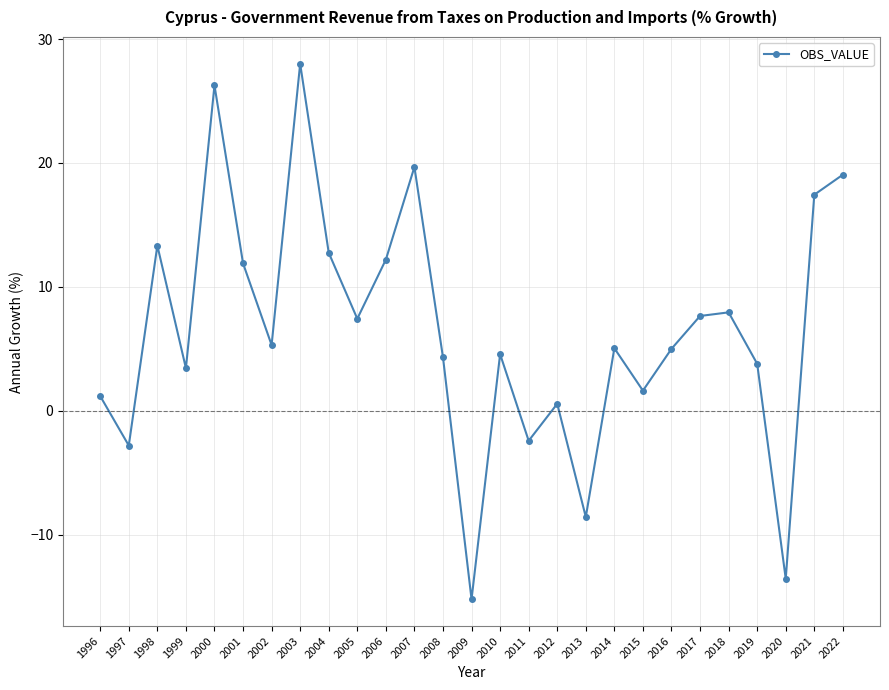

The value at 2013 is -8.6. True or false?

True